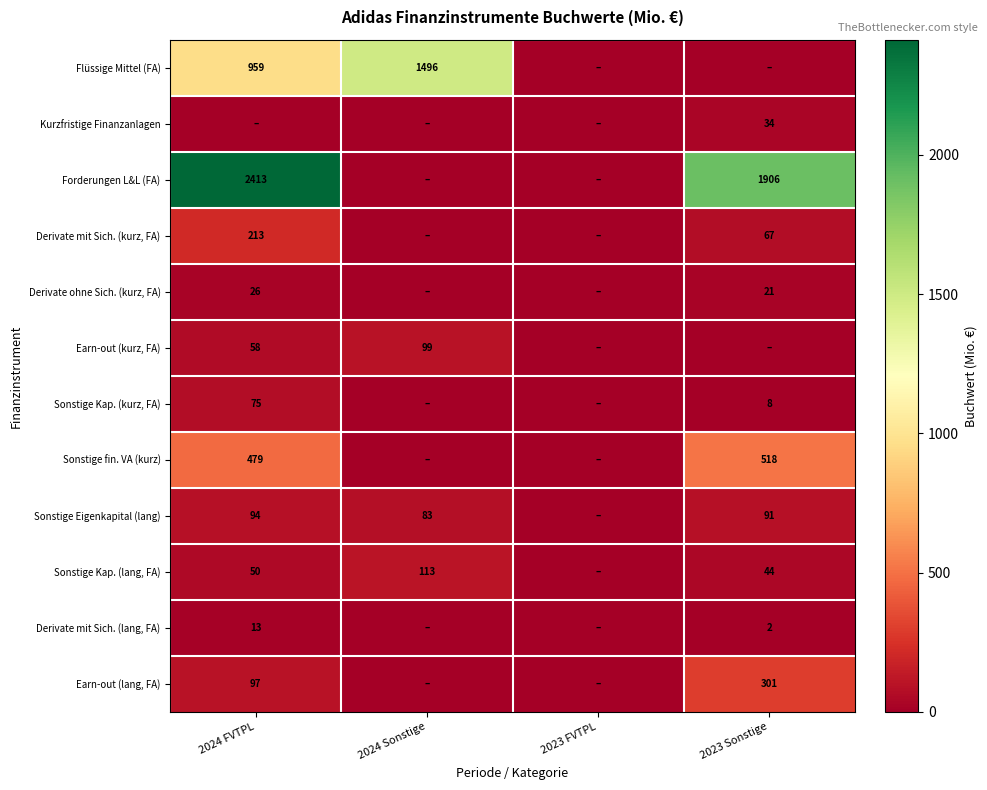

What is the sum of the Sonstige Kap. (lang, FA) values at 2024 FVTPL and 2024 Sonstige?

163